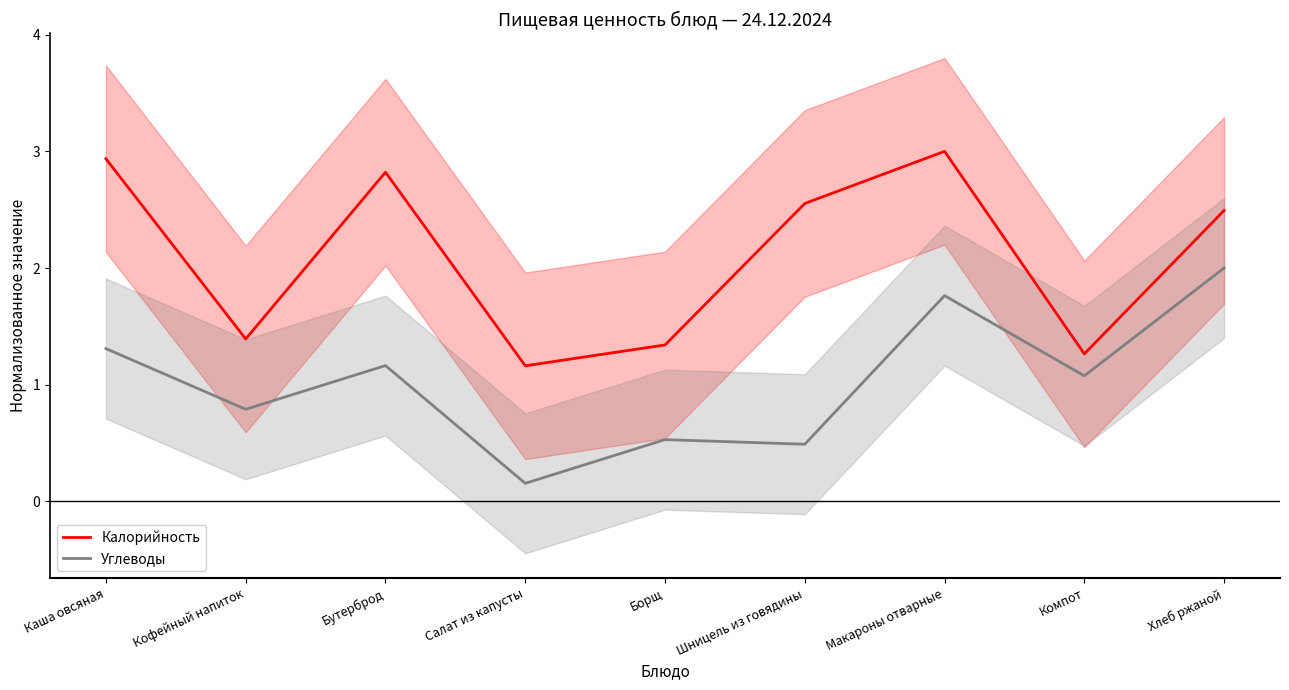

Where is Калорийность nearest to the value 2?

Хлеб ржаной